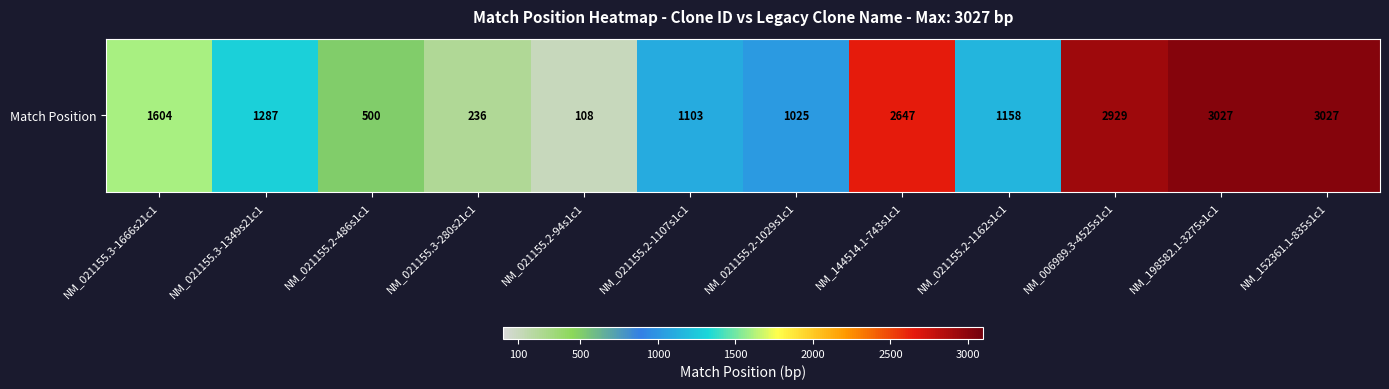

Reading left to right, extract all data points from this chart.

NM_021155.3-1666s21c1=1604	NM_021155.3-1349s21c1=1287	NM_021155.2-486s1c1=500	NM_021155.3-280s21c1=236	NM_021155.2-94s1c1=108	NM_021155.2-1107s1c1=1103	NM_021155.2-1029s1c1=1025	NM_144514.1-743s1c1=2647	NM_021155.2-1162s1c1=1158	NM_006989.3-4525s1c1=2929	NM_198582.1-3275s1c1=3027	NM_152361.1-835s1c1=3027